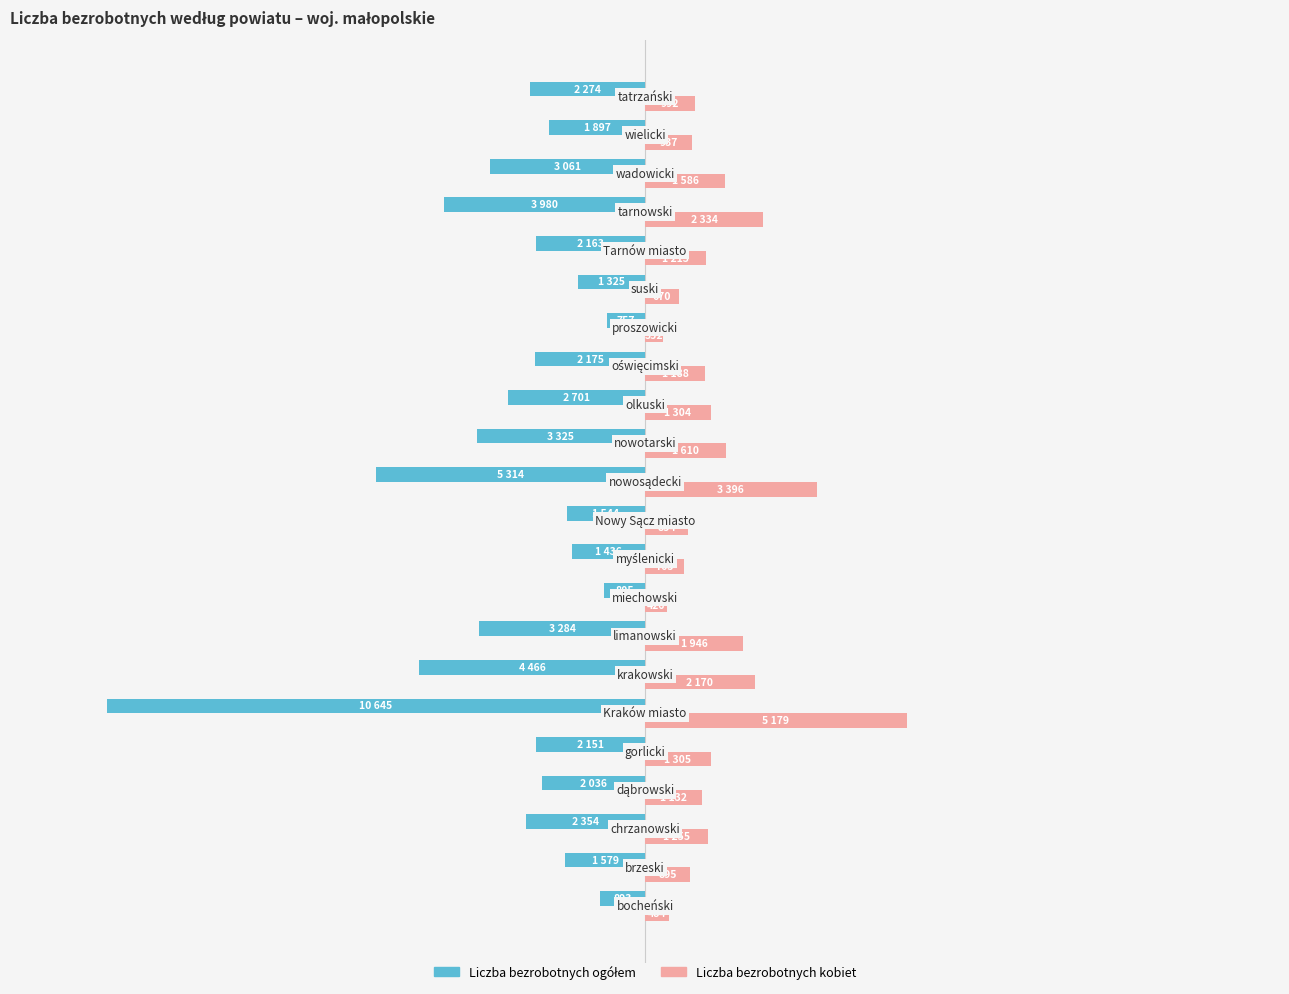

Does the chart contain any negative values?

Yes